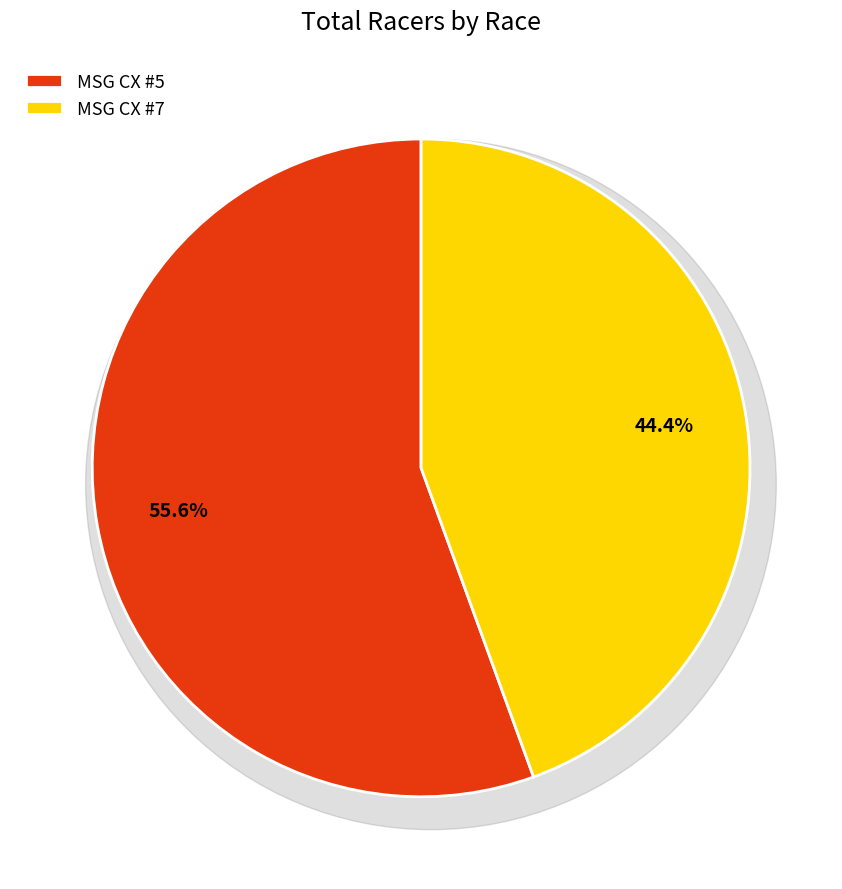

What percentage do MSG CX Series p/b The Town of Unicoi: #7 and MSG CX Series p/b The Town of Unicoi: #5 together represent?

100.0%